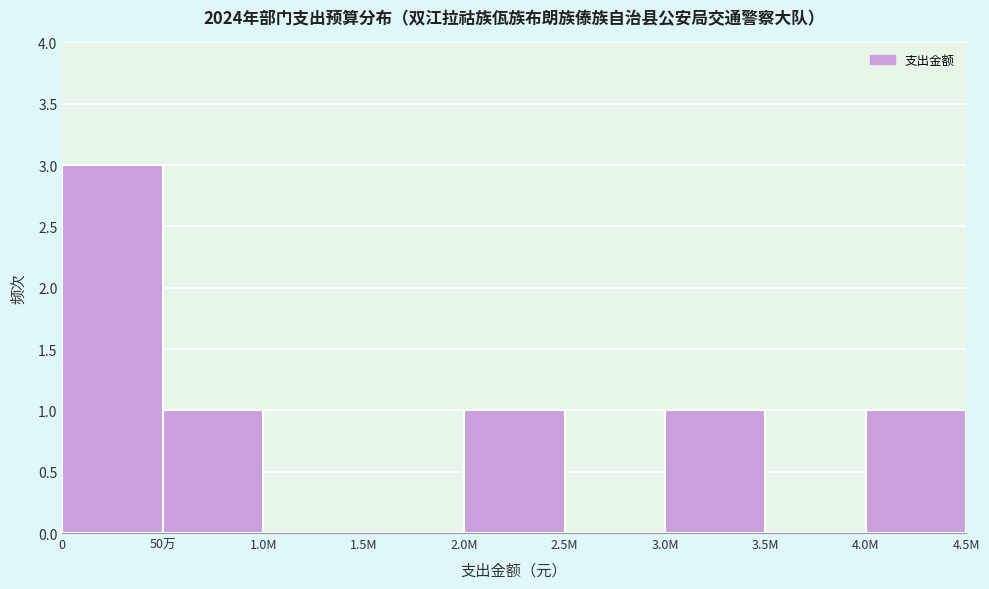

Reading left to right, what are all the values shown in this chart?

0=3	50万=1	1.0M=0	1.5M=0	2.0M=1	2.5M=0	3.0M=1	3.5M=0	4.0M=1